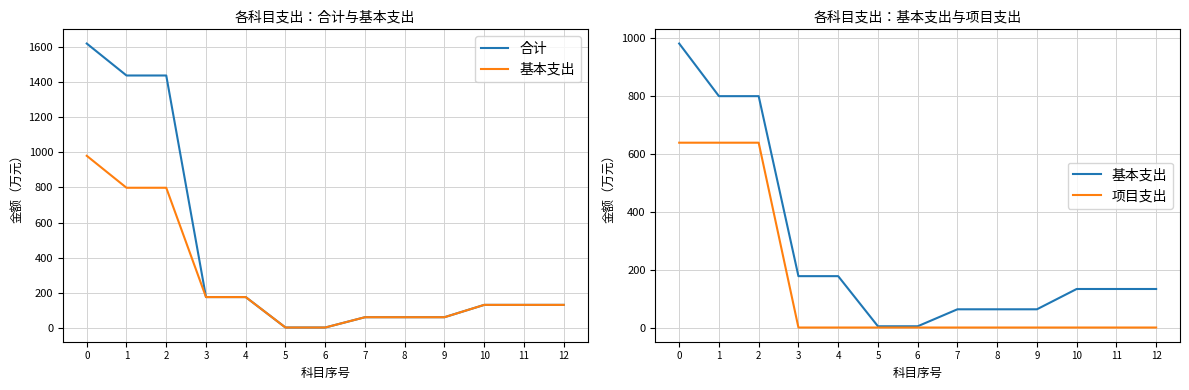

Is it true that 合计 equals 109.1 at 7?

False